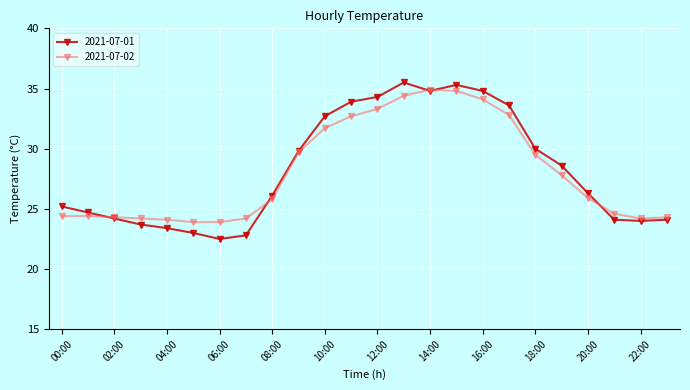

What is the value of the 2021-07-01 point at the 23rd from the left?

24.0